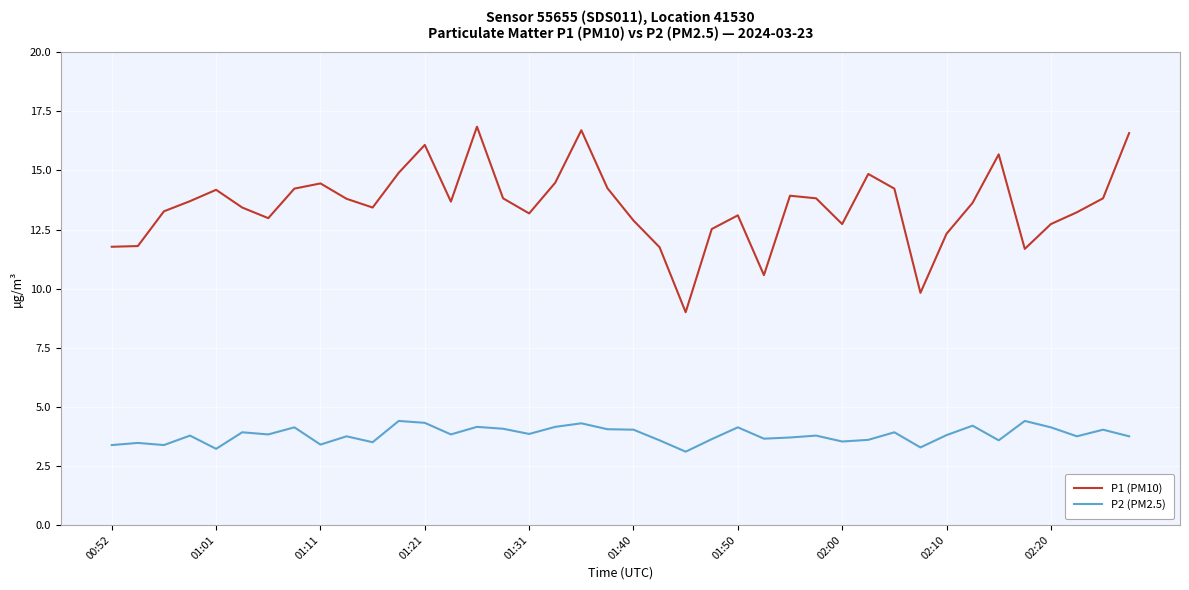

What is the difference between the maximum and minimum values in the P2 (PM2.5) series?

1.3